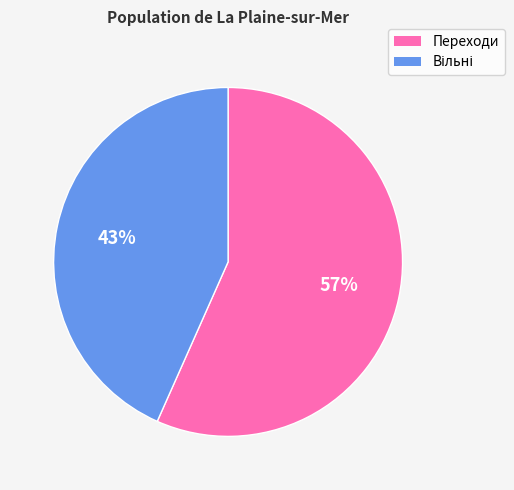

What percentage is the Переходи slice, to the nearest percent?

57%